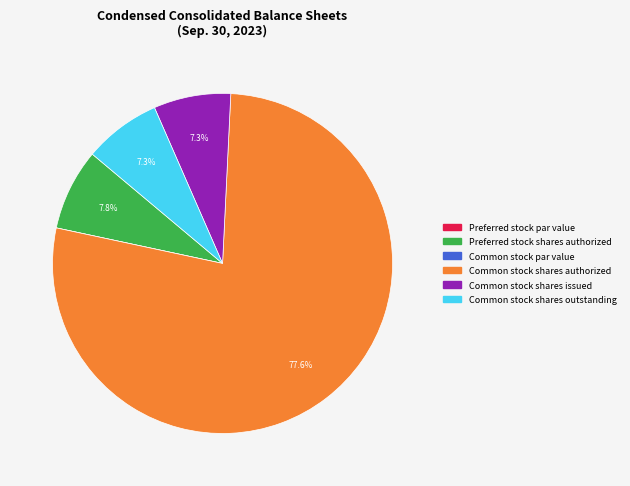

What percentage is the Common stock shares outstanding slice, to the nearest percent?

7%